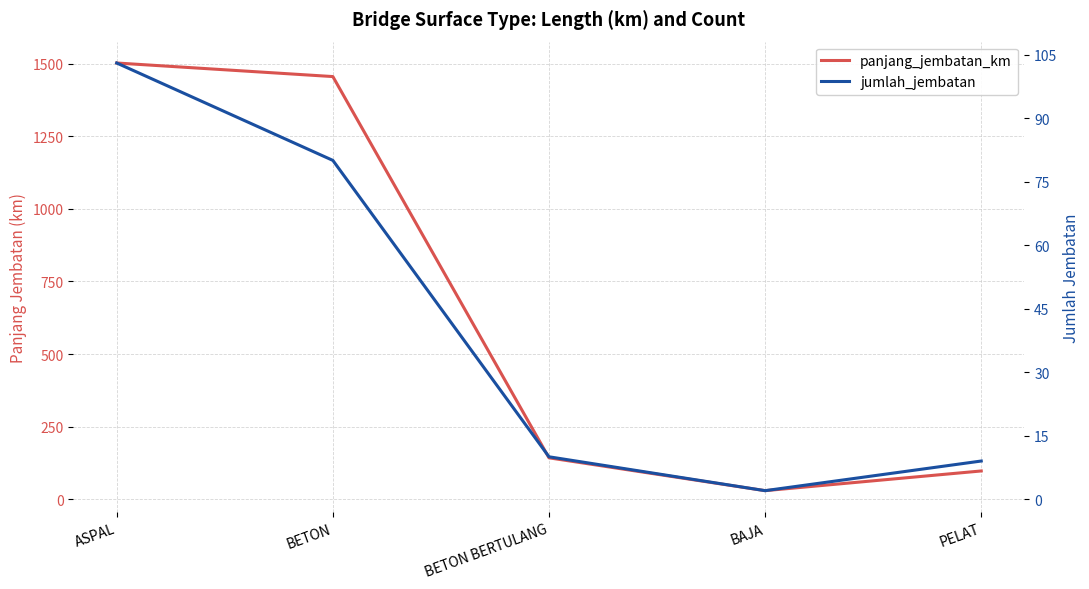

Reading left to right, list all the values displayed in this chart.

panjang_jembatan_km: ASPAL=1501.8	BETON=1455.0	BETON BERTULANG=142.8	BAJA=29.8	PELAT=97.6
jumlah_jembatan: ASPAL=103.0	BETON=80.0	BETON BERTULANG=10.0	BAJA=2.0	PELAT=9.0